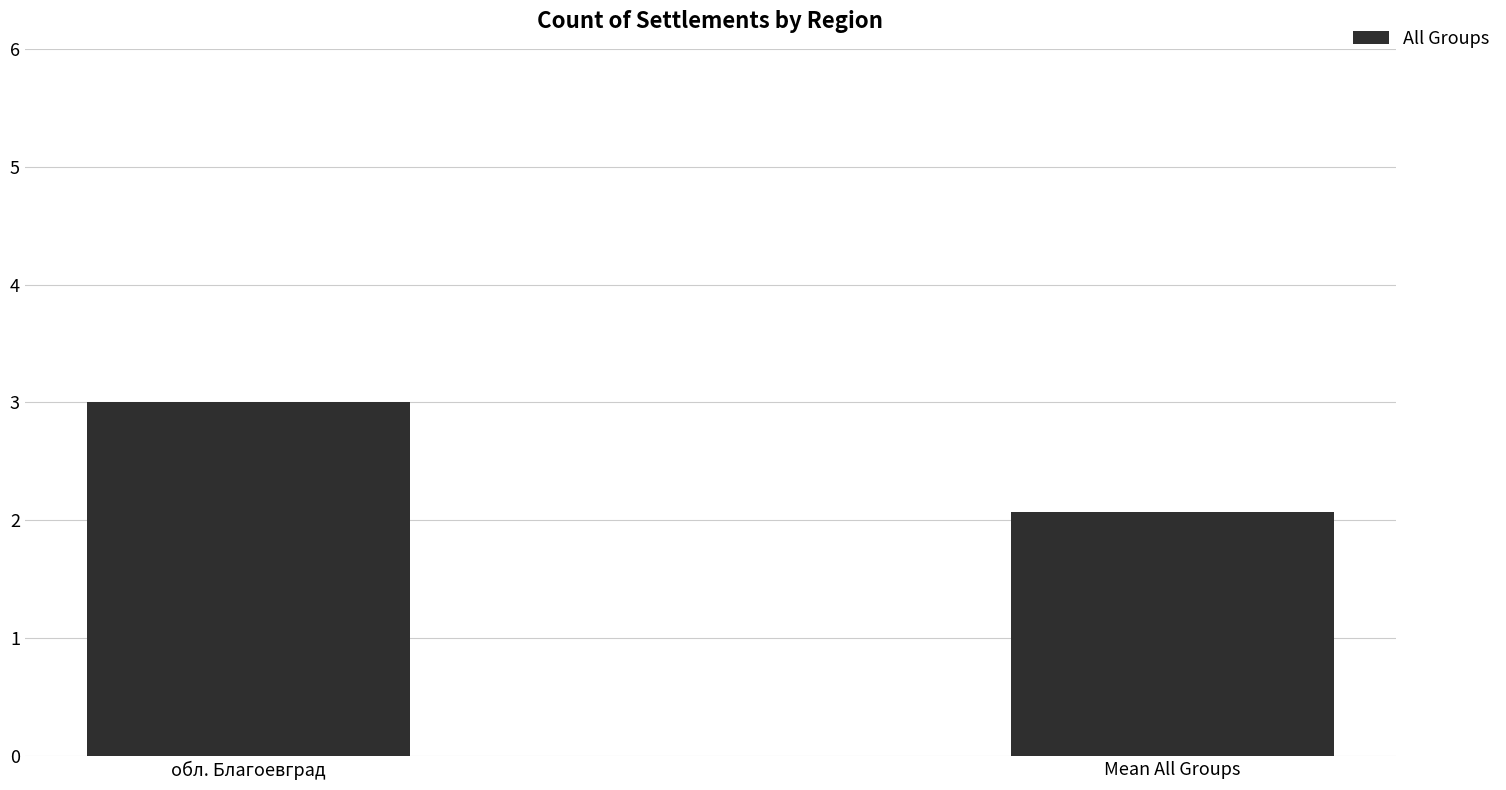

Reading right to left, extract all data points from this chart.

Mean All Groups=2.1	обл. Благоевград=3.0